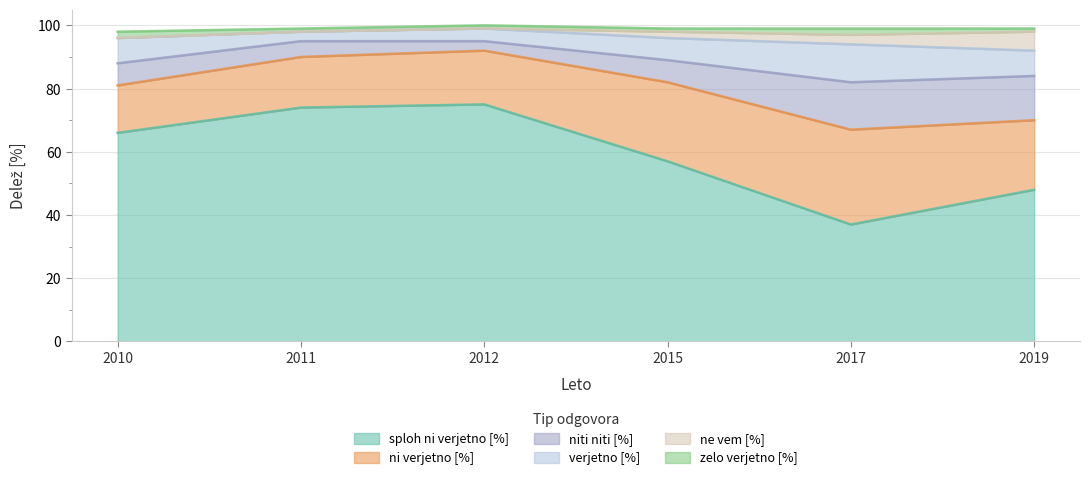

Is the value of sploh ni verjetno [%] at 2015 greater than the value of zelo verjetno [%] at 2019?

Yes